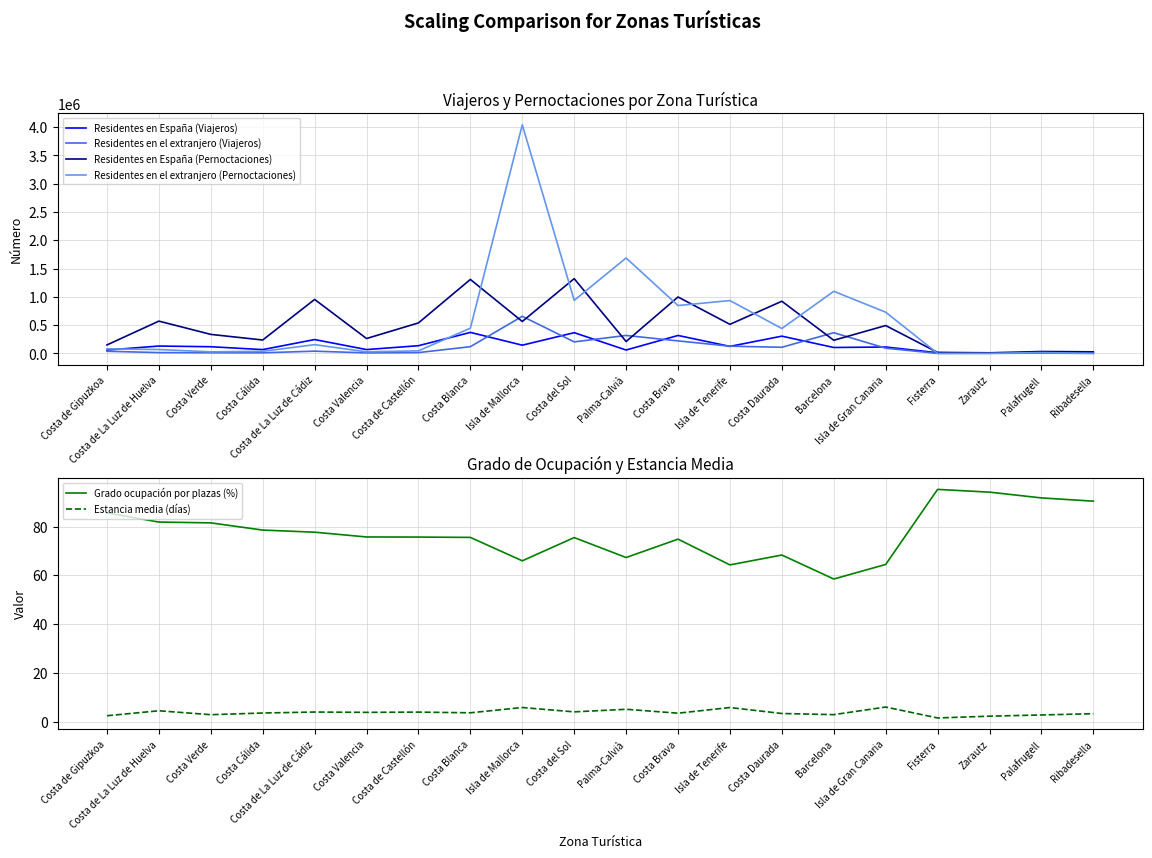

What is the difference between the maximum and minimum values in the Residentes en España (Viajeros) series?

366606